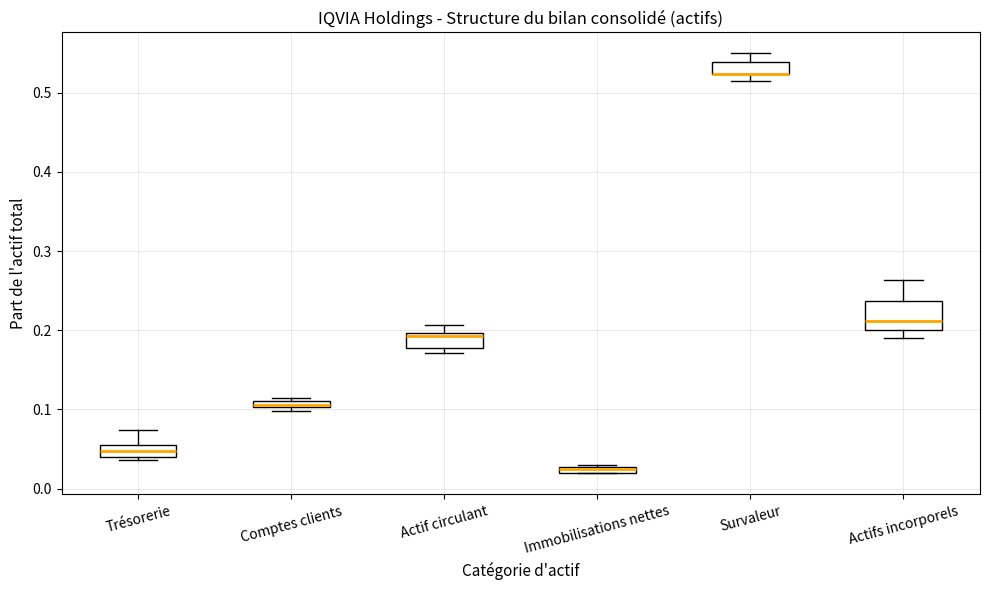

Comparing the boxes themselves (not the whiskers), which one is the tallest?

Actifs incorporels